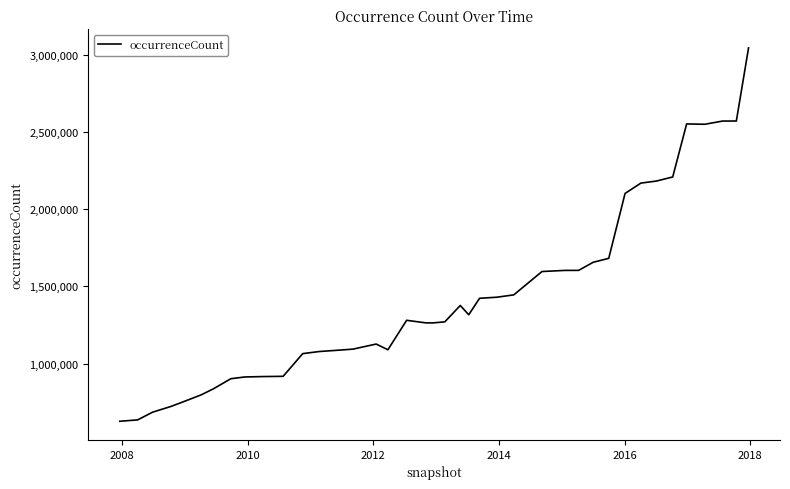

What is the maximum value shown in the chart?

3044194